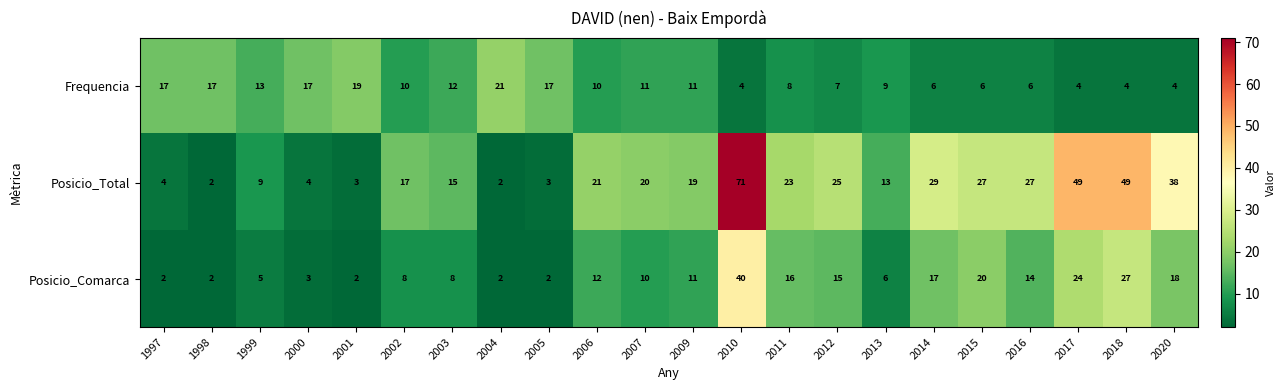

What is the sum of all Frequencia values?

233